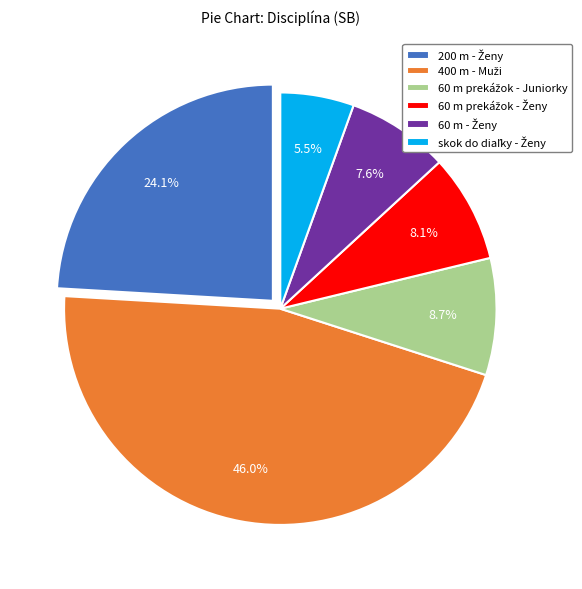

Does any single category account for the majority?

No